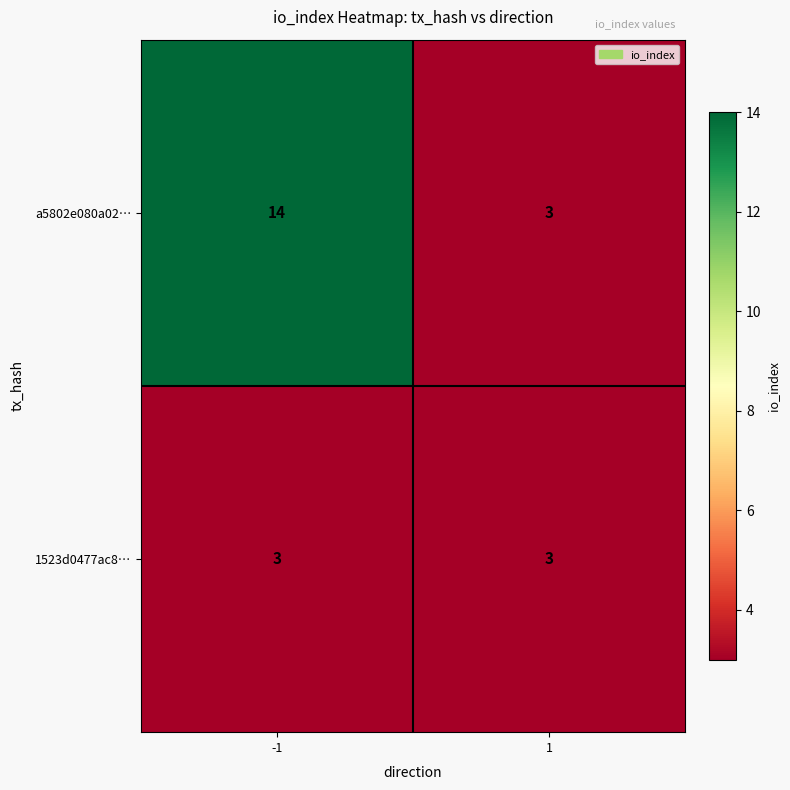

Which series has the widest spread of values?

a5802e080a02…